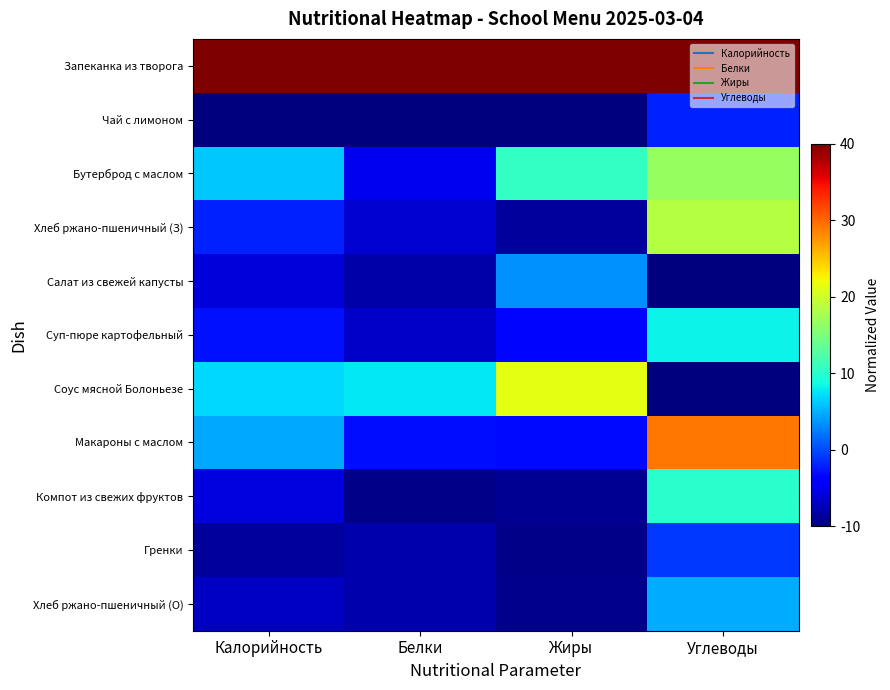

Which series changed the most between Калорийность and Углеводы?

Макароны с маслом